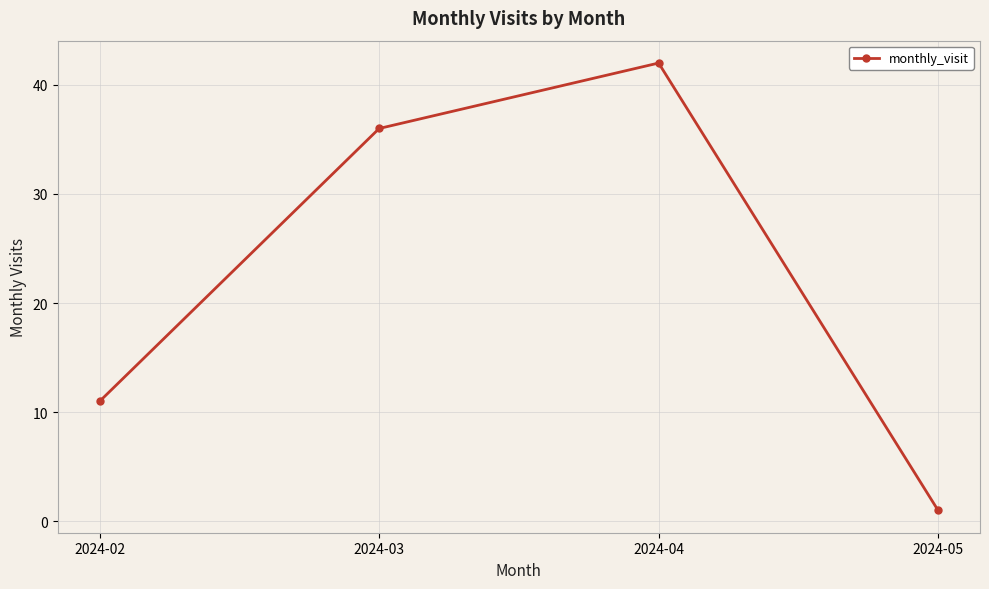

Which label corresponds to the largest value in the chart?

2024-04